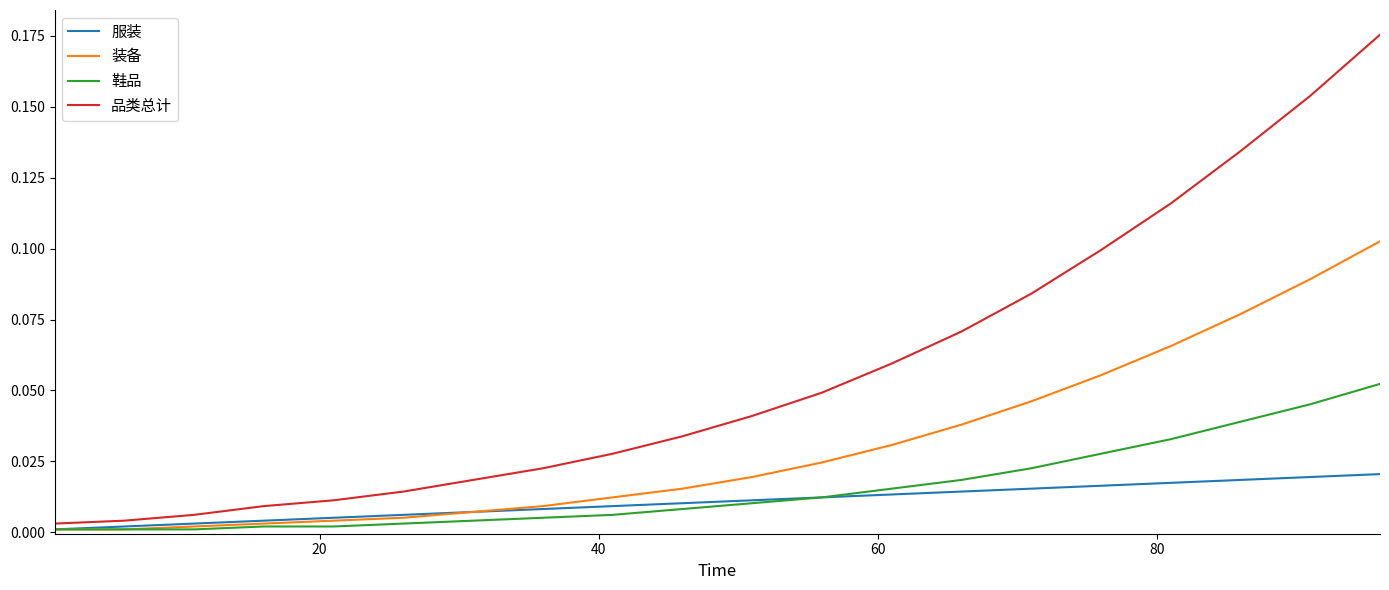

Rank the series by their maximum value, from lowest to highest.

服装, 鞋品, 装备, 品类总计